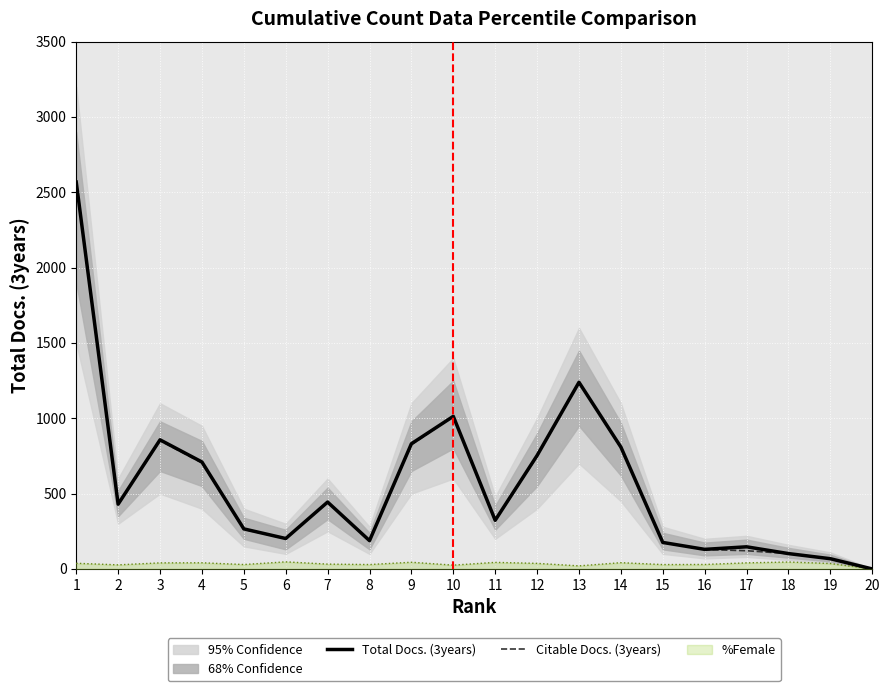

How many values in the Total Docs. (3years) series are below 430?

10